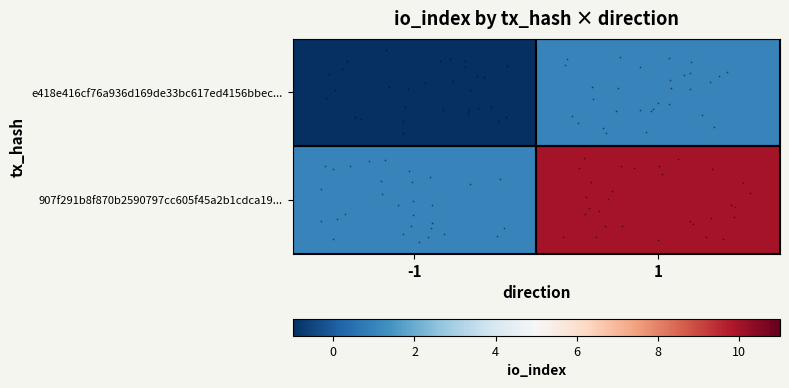

Which series has the largest total across all categories?

907f291b8f870b2590797cc605f45a2b1cdca19...